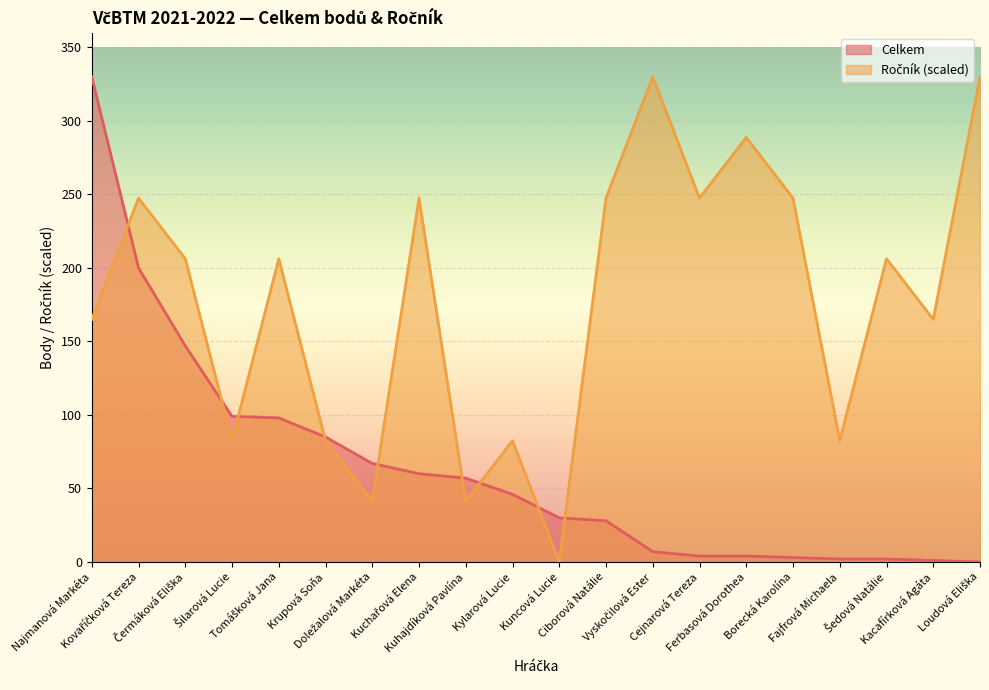

Which series has the largest total across all categories?

Ročník